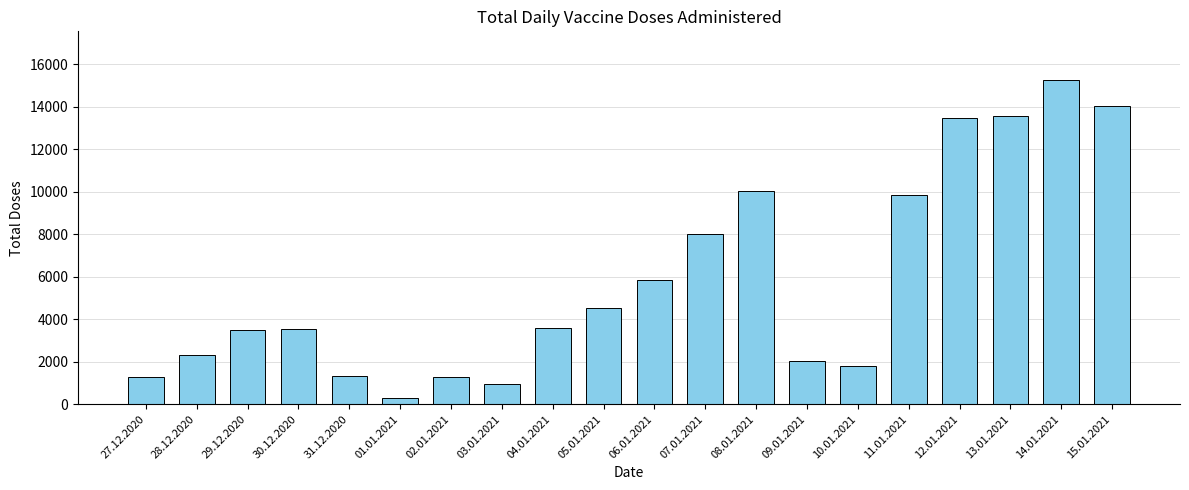

Read the value at 03.01.2021.

927